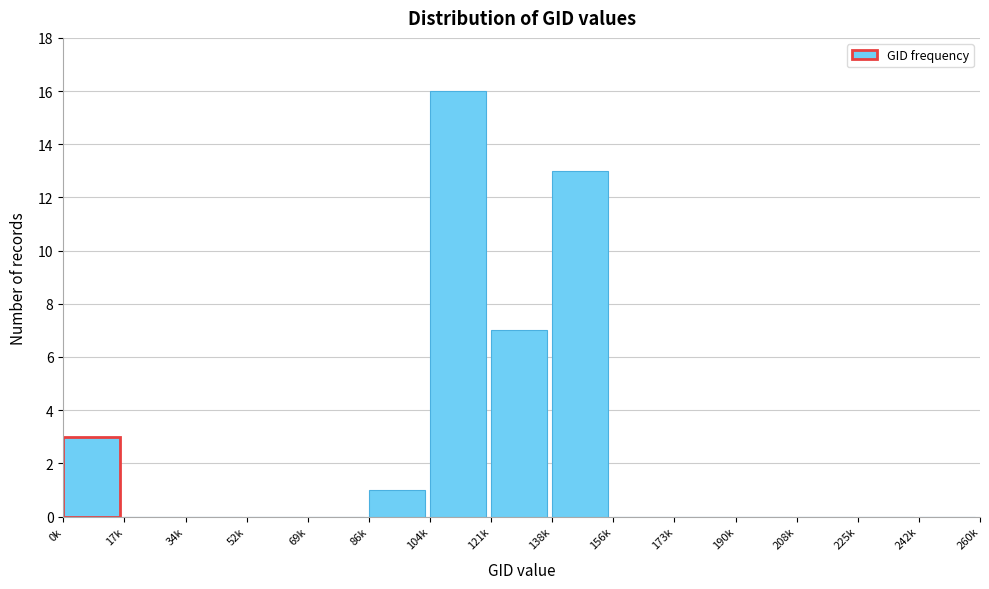

Reading right to left, extract all data points from this chart.

242k=0	225k=0	208k=0	190k=0	173k=0	156k=0	138k=13	121k=7	104k=16	86k=1	69k=0	52k=0	34k=0	17k=0	0k=3